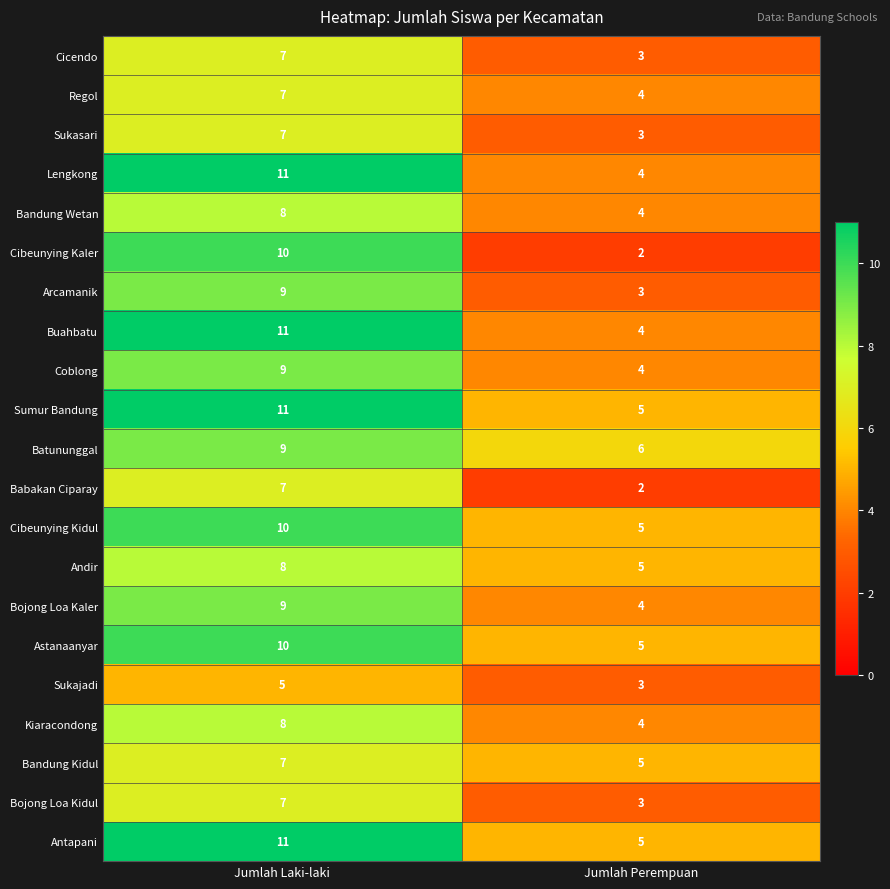

What is the approximate value of Cibeunying Kidul at Jumlah Laki-laki?

10